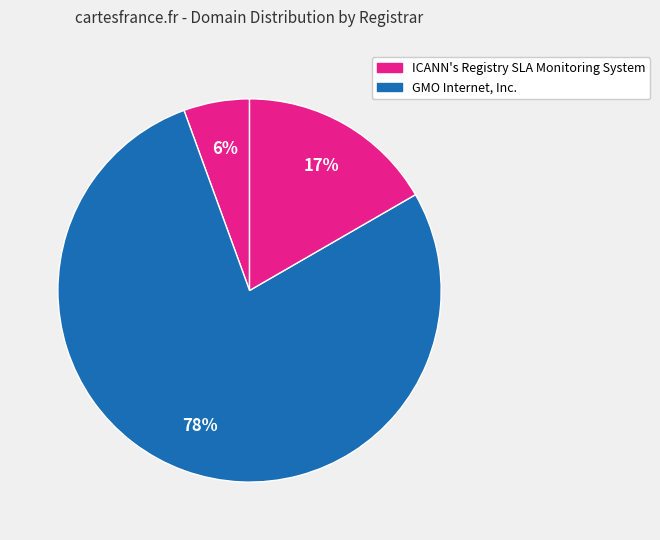

How many segments does this pie chart have?

3